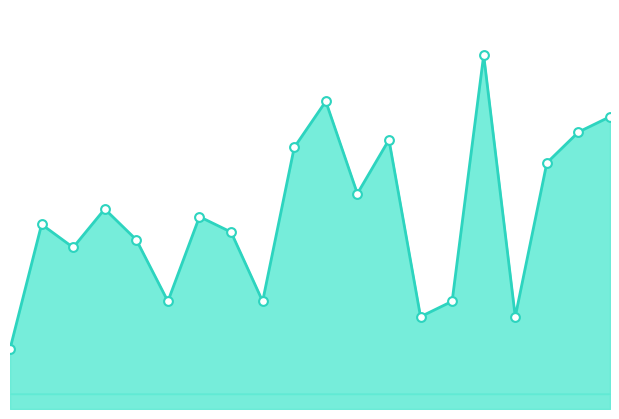

How many lines are shown in the chart?

1